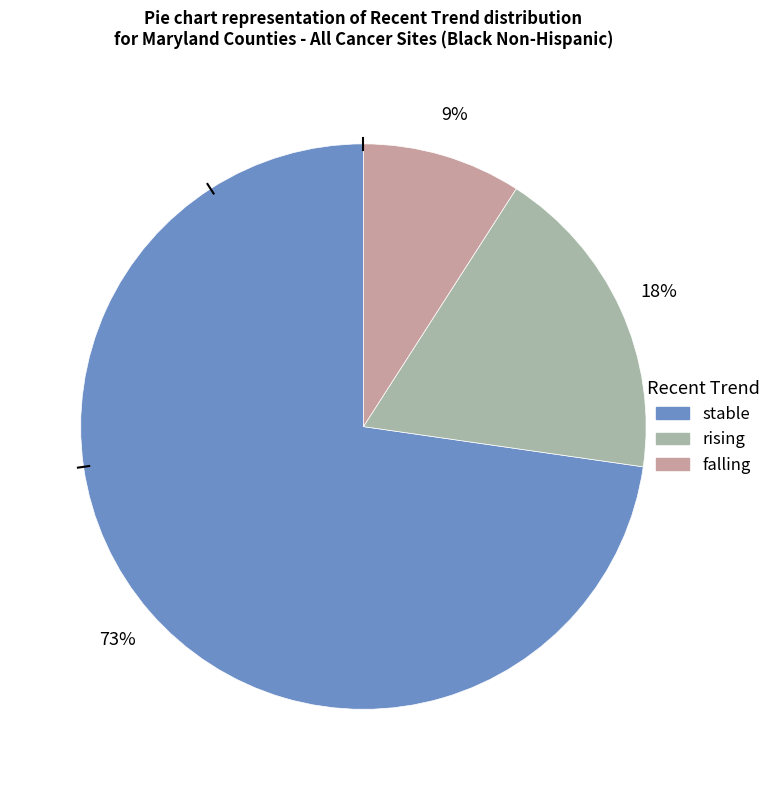

Rank the categories by value from highest to lowest.

stable, rising, falling